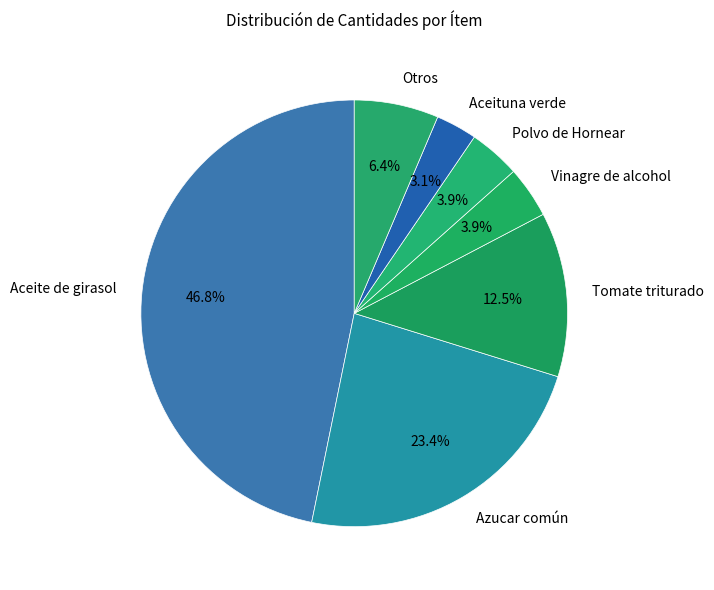

How many segments does this pie chart have?

7